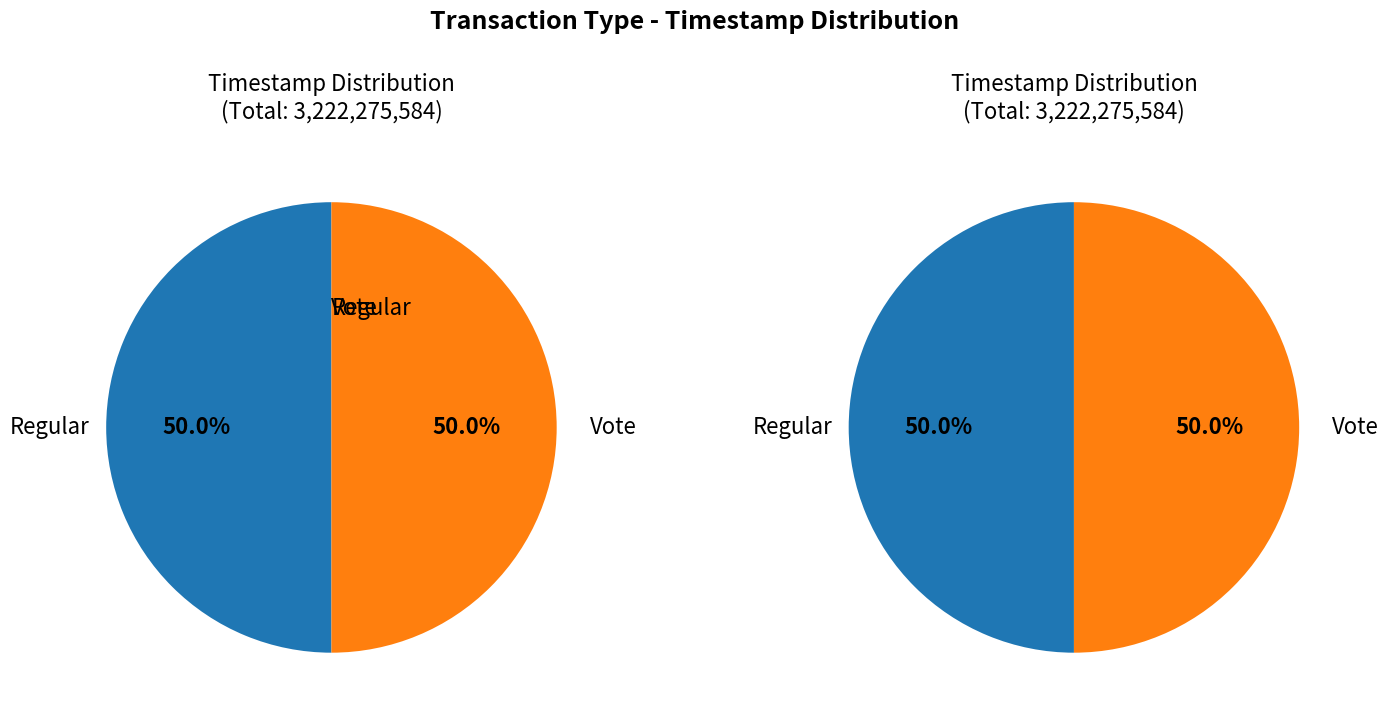

To the nearest percent, what portion does Regular represent?

50%